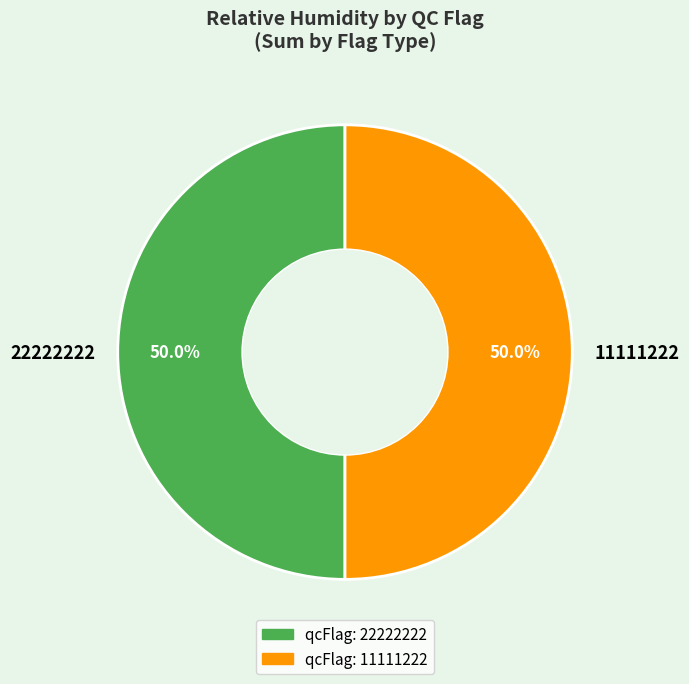

What is the total percentage of 22222222 and 11111222?

100.0%